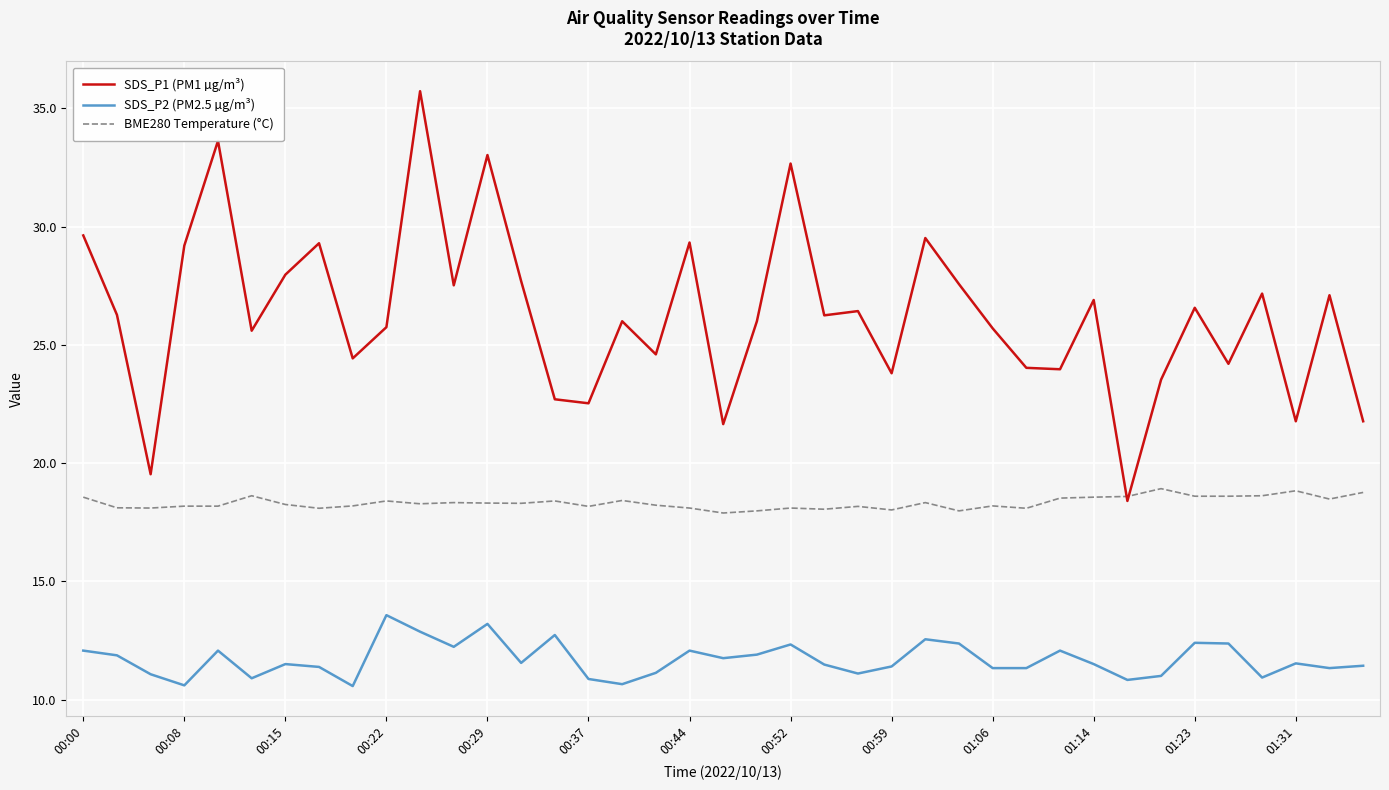

Rank the series by their average value, from highest to lowest.

SDS_P1 (PM1 µg/m³), BME280 Temperature (°C), SDS_P2 (PM2.5 µg/m³)